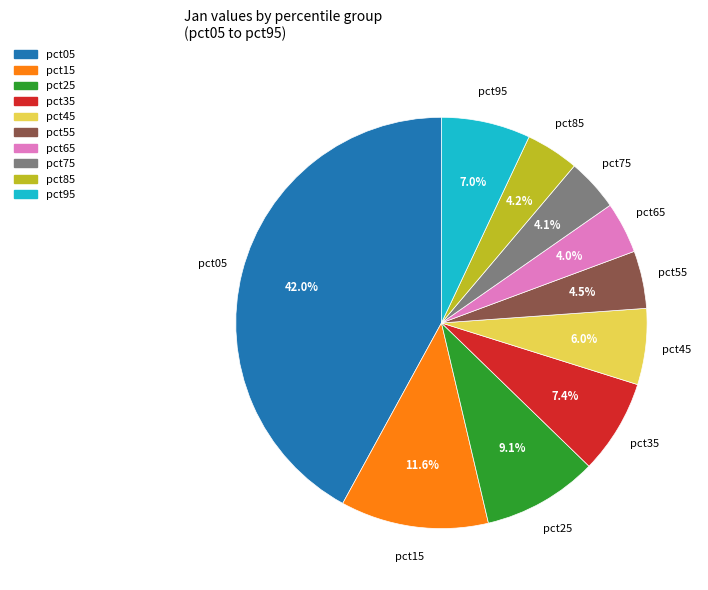

Between pct05 and pct45, which is larger?

pct05